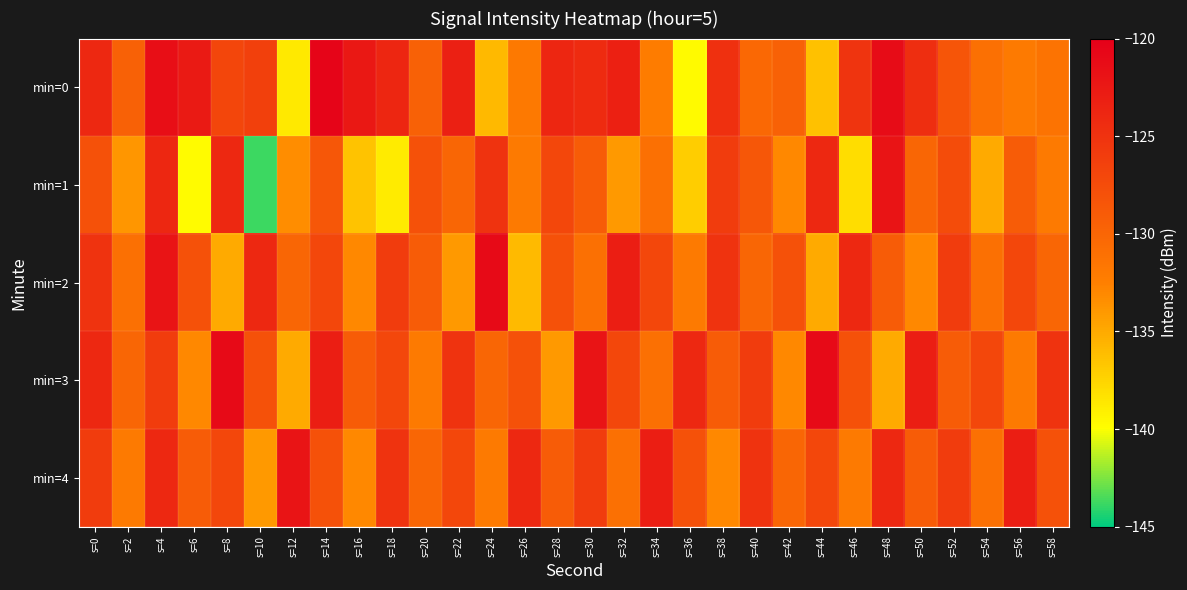

Which category has the highest value across all series?

s=14